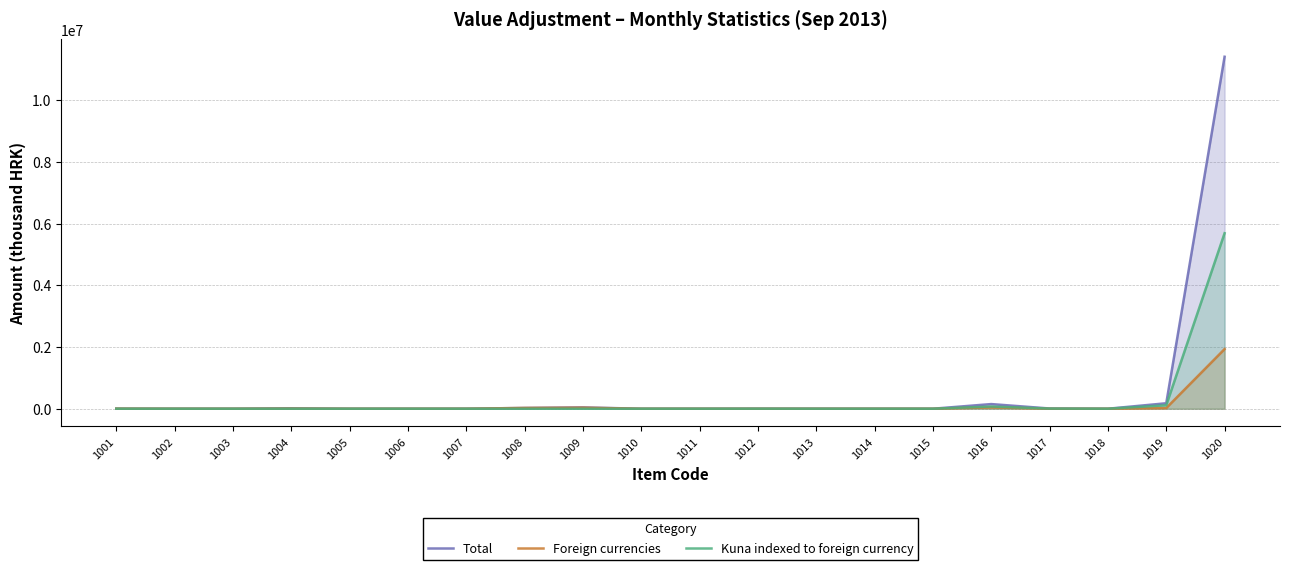

Is it true that Kuna indexed to foreign currency equals 0 at 1006?

True